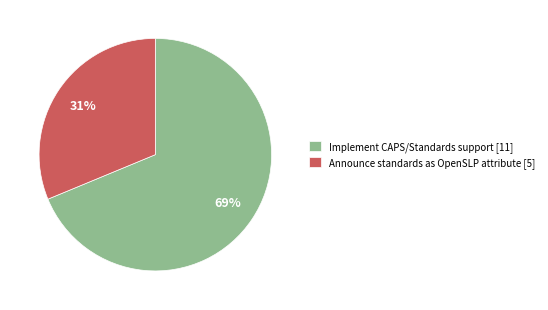

To the nearest percent, what portion does Announce standards as OpenSLP attribute [5] represent?

31%